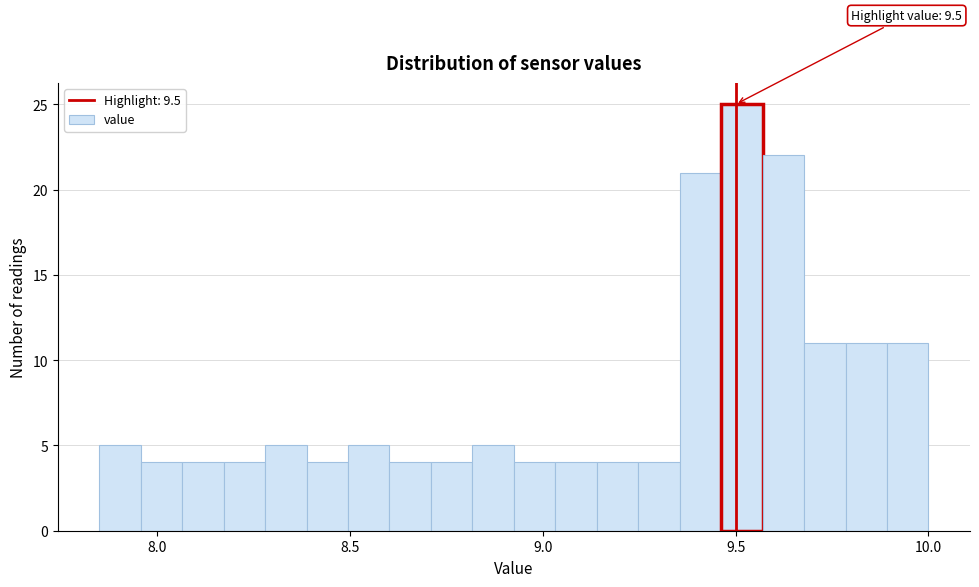

Around what value on the x-axis is the tallest bar? Give the approximate position of its centre, as read against the axis.

9.50